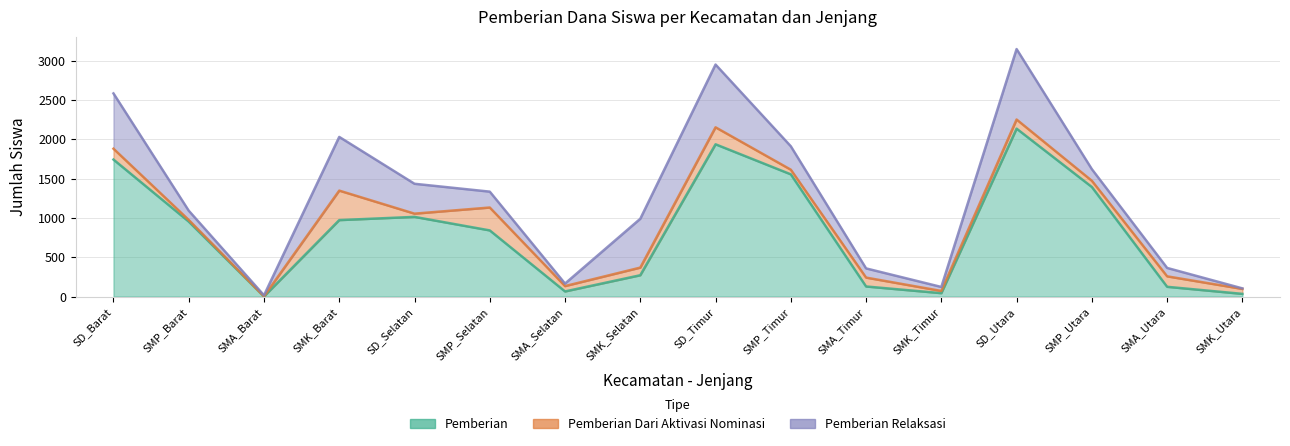

How many values in the Pemberian series are below 953?

8